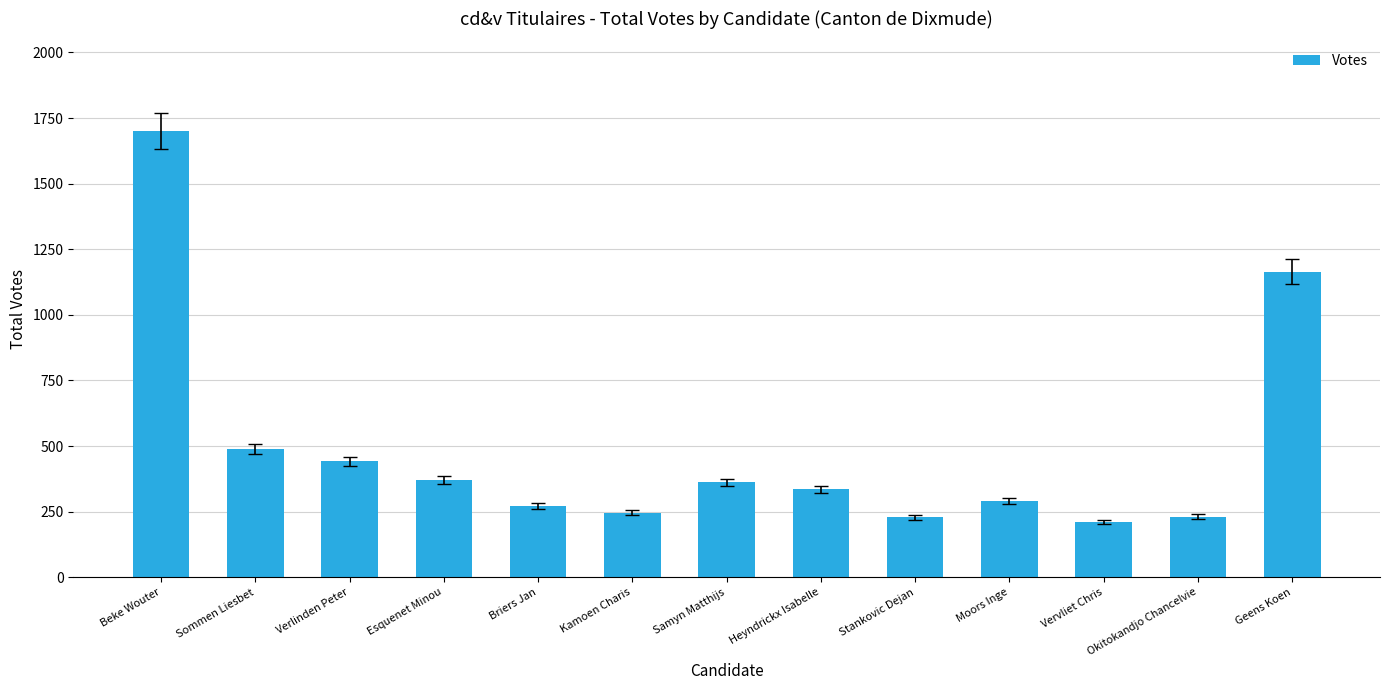

What is the average value?

488